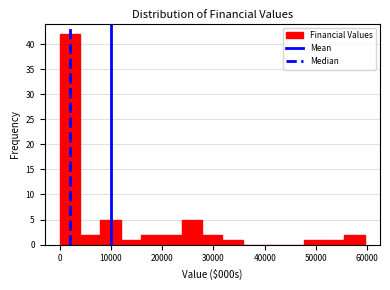

Read against the x-axis, roughly where is the centre of the tallest bar?

2000